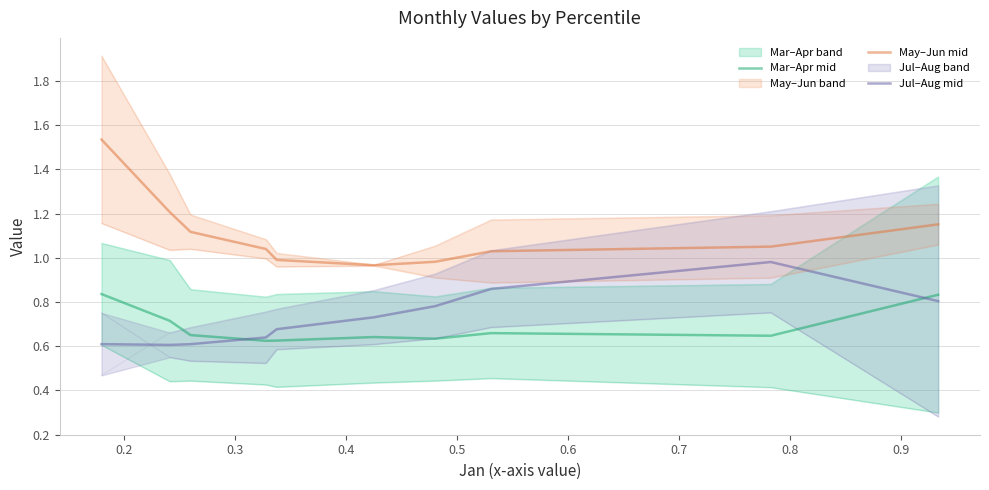

True or false: May and Apr intersect in this chart.

False